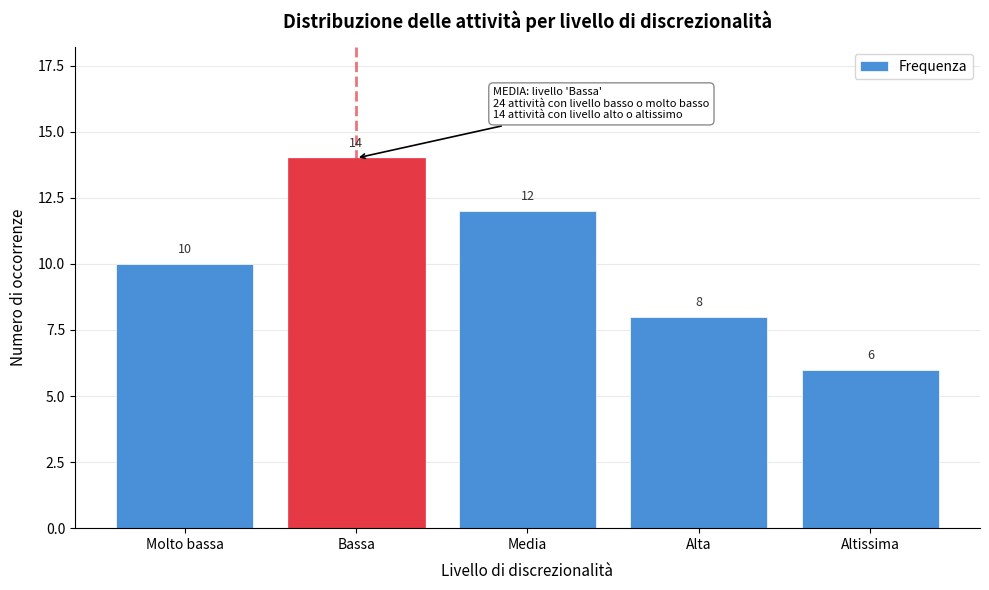

Reading left to right, extract all data points from this chart.

Molto bassa=10	Bassa=14	Media=12	Alta=8	Altissima=6